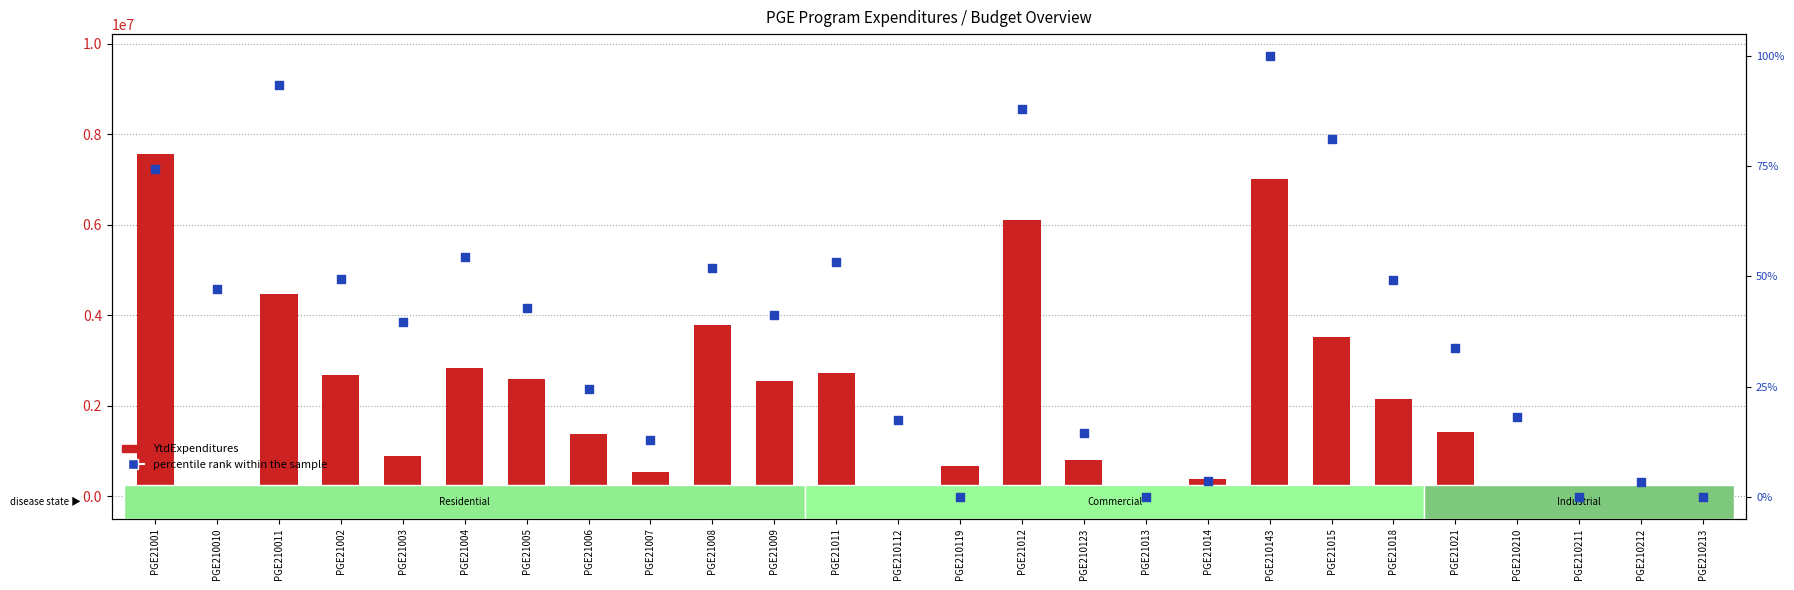

Which series has the largest total across all categories?

YtdExpenditures